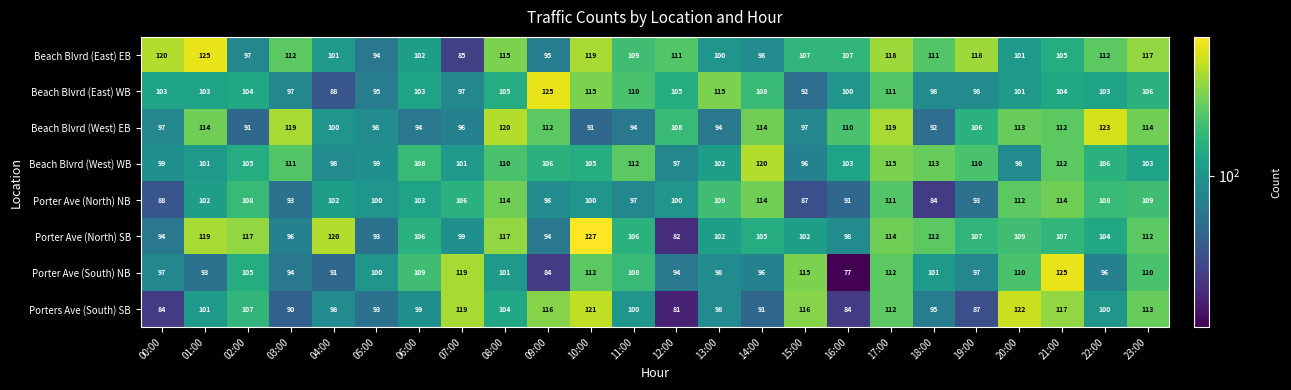

What is the difference between the highest and lowest values at 21:00?

21